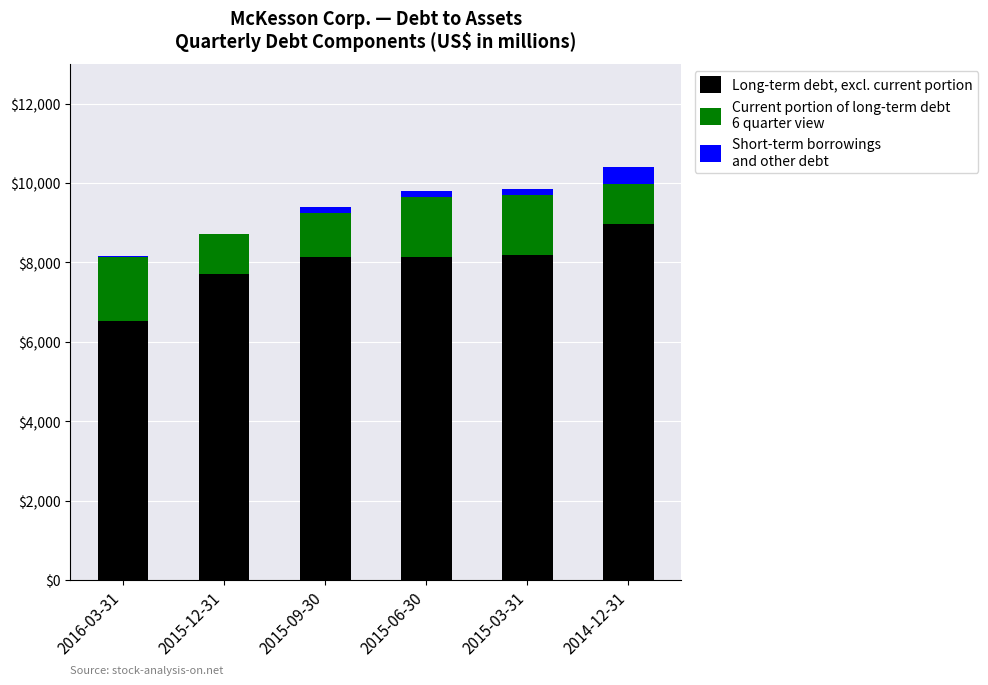

How many categories are shown in the chart?

6